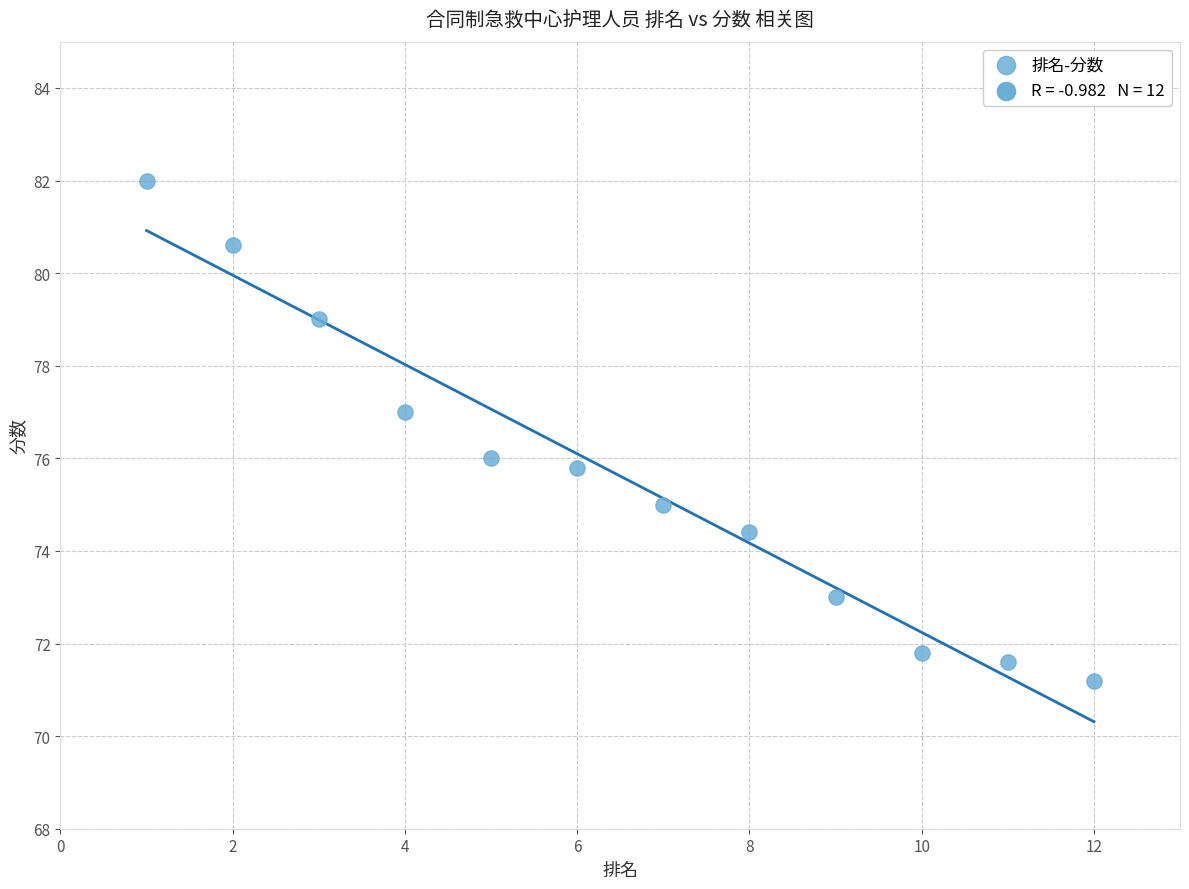

What is the range of Y values (max minus min)?

10.8